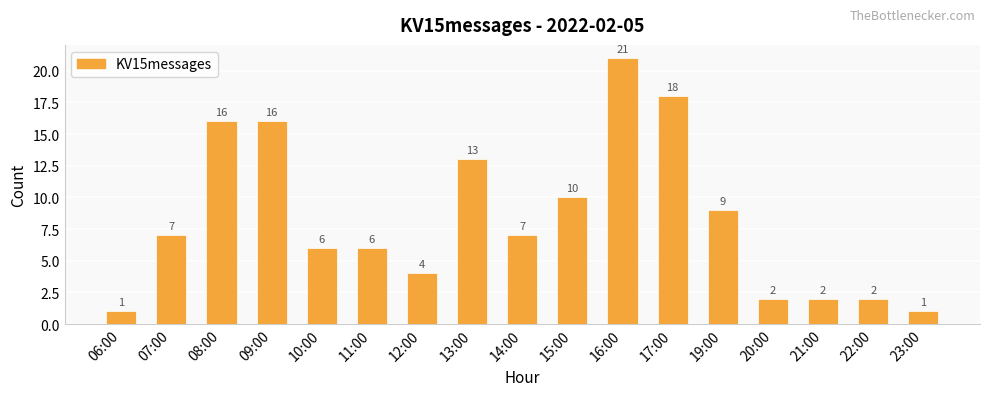

Reading right to left, transcribe all the data shown in this chart.

23:00=1	22:00=2	21:00=2	20:00=2	19:00=9	17:00=18	16:00=21	15:00=10	14:00=7	13:00=13	12:00=4	11:00=6	10:00=6	09:00=16	08:00=16	07:00=7	06:00=1